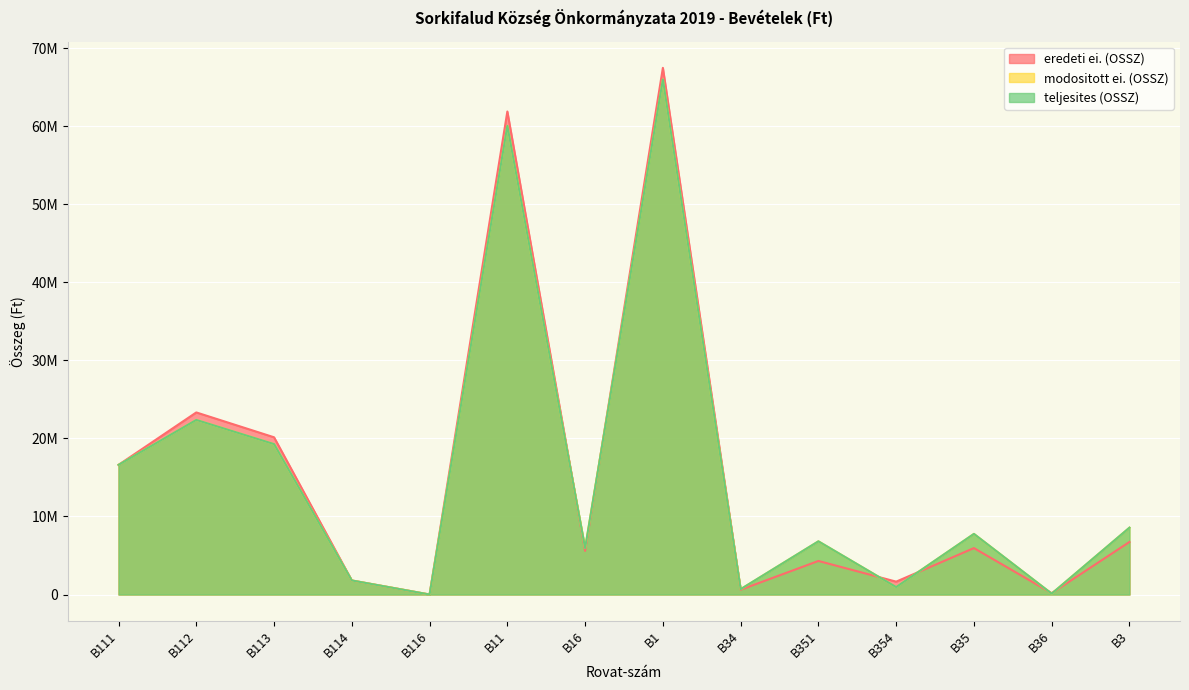

At which category is the sum across all series the highest?

B1